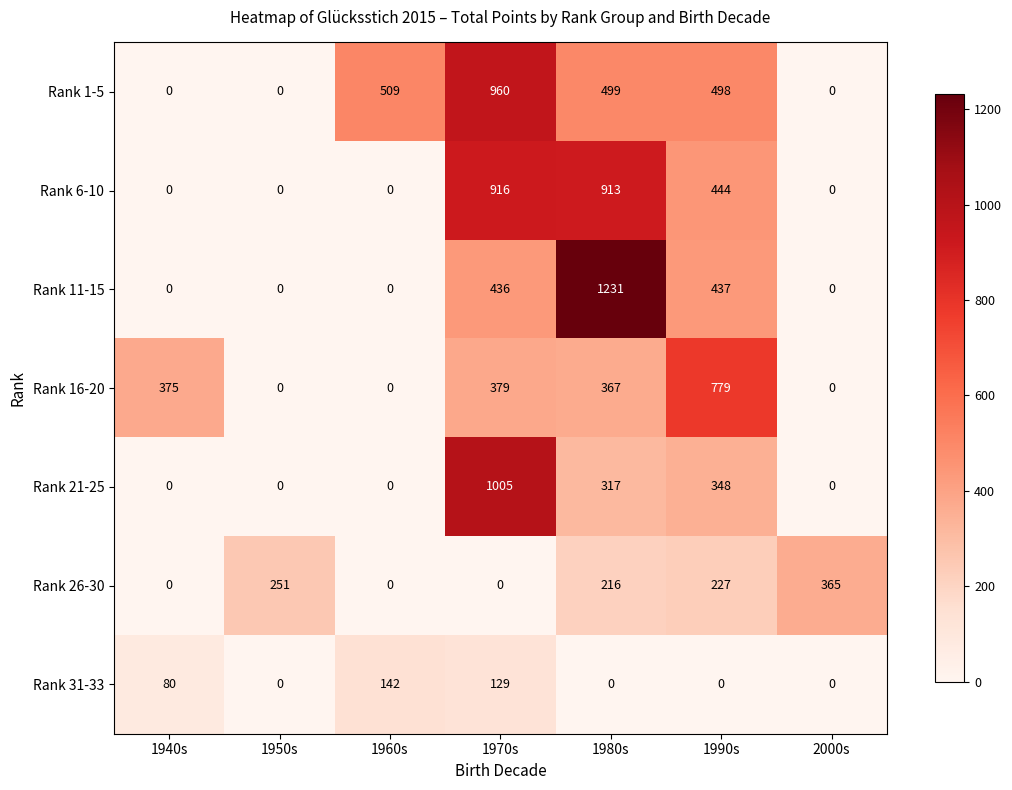

Count the number of categories in the chart.

7